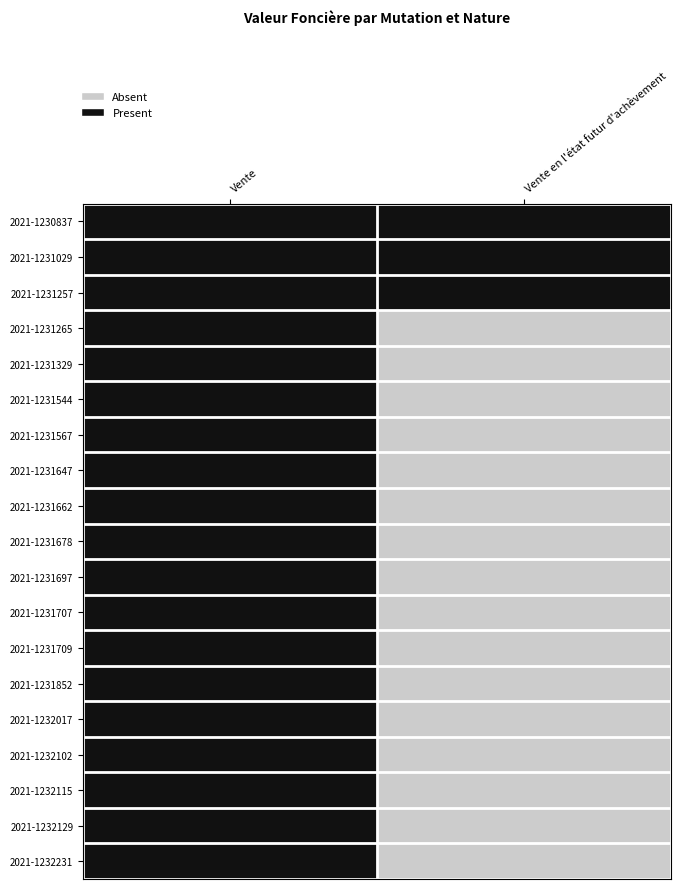

Rank the series by their maximum value, from lowest to highest.

2021-1230837, 2021-1231029, 2021-1231257, 2021-1231265, 2021-1231329, 2021-1231544, 2021-1231567, 2021-1231647, 2021-1231662, 2021-1231678, 2021-1231697, 2021-1231707, 2021-1231709, 2021-1231852, 2021-1232017, 2021-1232102, 2021-1232115, 2021-1232129, 2021-1232231